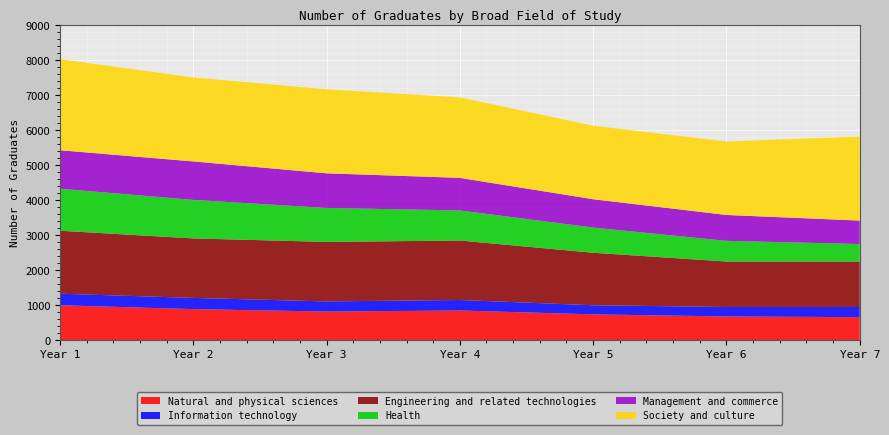

Reading right to left, extract all data points from this chart.

Natural and physical sciences: Year 7=660	Year 6=680	Year 5=740	Year 4=850	Year 3=820	Year 2=890	Year 1=1000
Information technology: Year 7=290	Year 6=270	Year 5=260	Year 4=300	Year 3=290	Year 2=320	Year 1=330
Engineering and related technologies: Year 7=1300	Year 6=1300	Year 5=1500	Year 4=1700	Year 3=1700	Year 2=1700	Year 1=1800
Health: Year 7=500	Year 6=590	Year 5=720	Year 4=860	Year 3=970	Year 2=1100	Year 1=1200
Management and commerce: Year 7=670	Year 6=740	Year 5=810	Year 4=930	Year 3=990	Year 2=1100	Year 1=1100
Society and culture: Year 7=2400	Year 6=2100	Year 5=2100	Year 4=2300	Year 3=2400	Year 2=2400	Year 1=2600